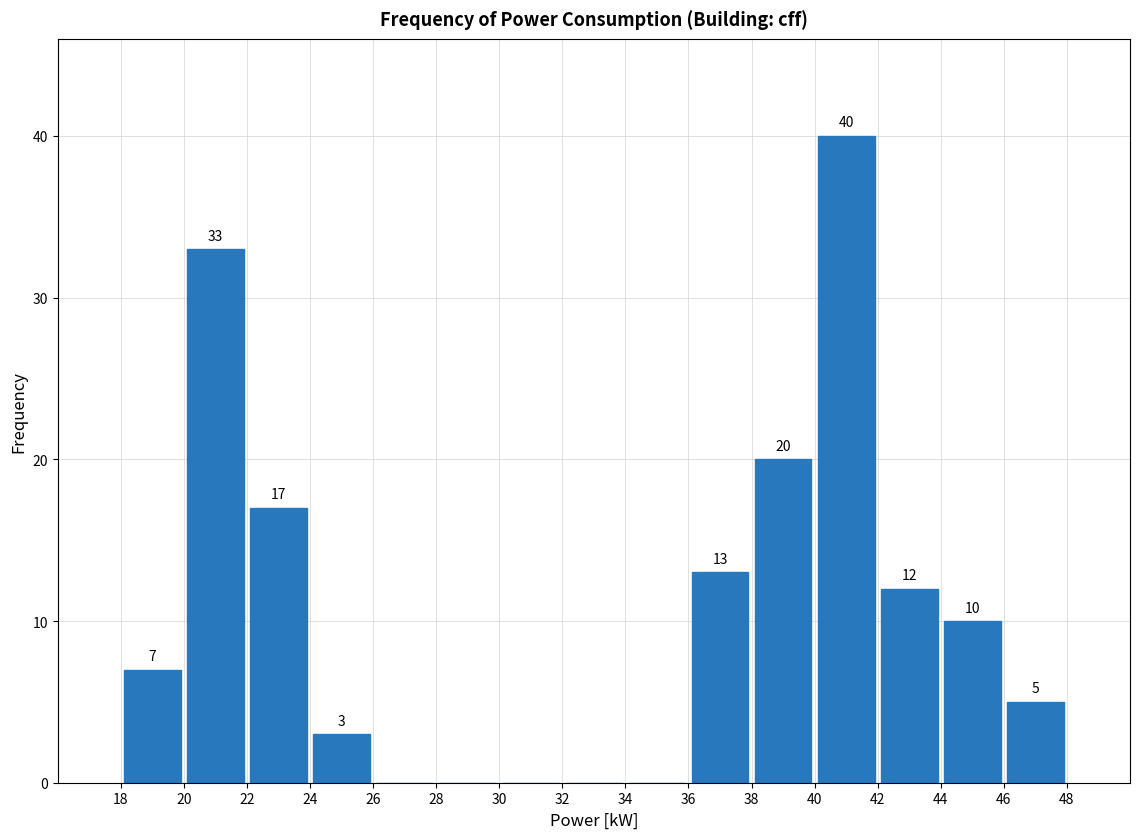

Over which range of the x-axis is the bar tallest?

40 to 42